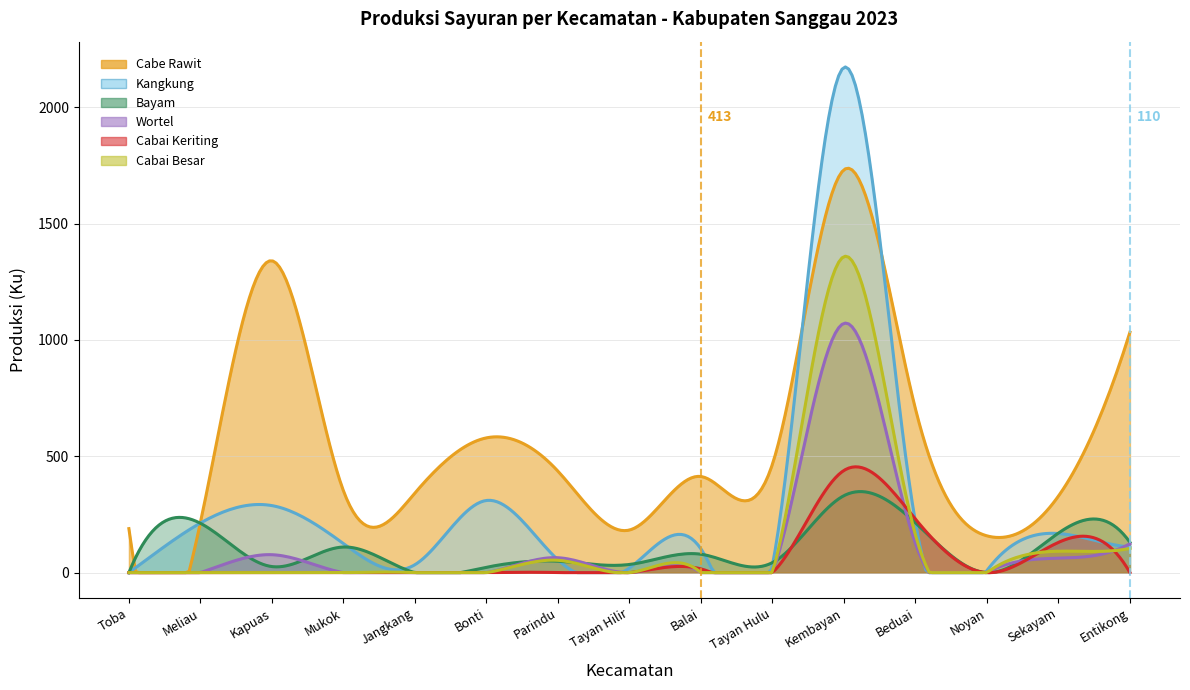

List the series in order of their peak value, lowest first.

Bayam, Cabai Keriting, Wortel, Cabai Besar, Cabe Rawit, Kangkung